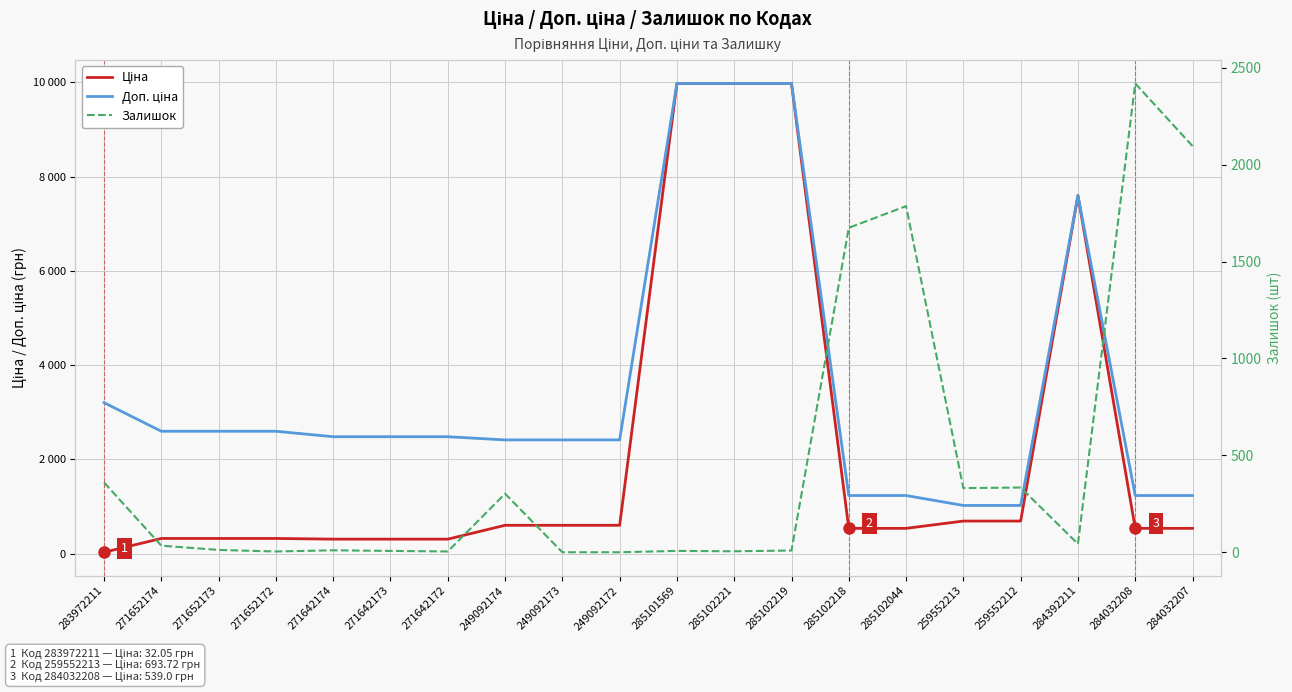

At how many categories does at least one series exceed 838?

20